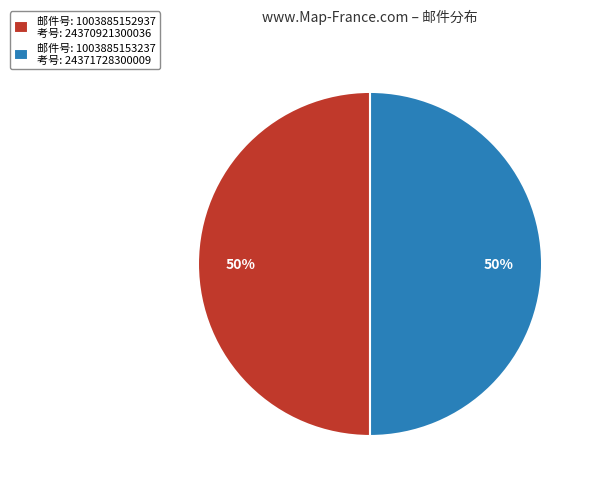

Combined, do 邮件号: 1003885153237 考号: 24371728300009 and 邮件号: 1003885152937 考号: 24370921300036 account for over 50%?

Yes